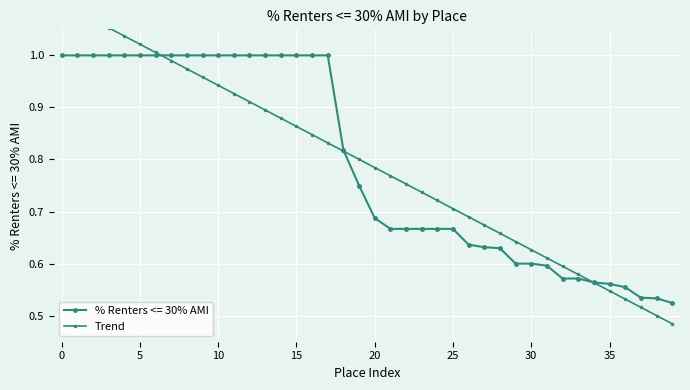

What is the greatest value displayed?

1.1